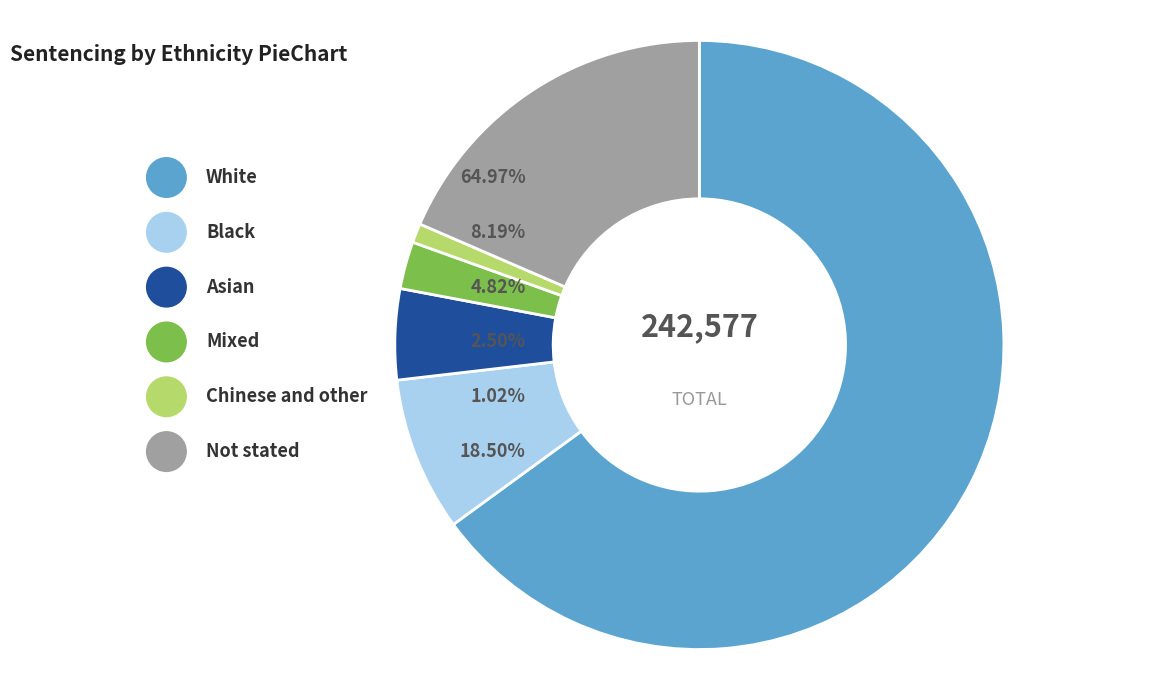

How many slices are in this pie chart?

6